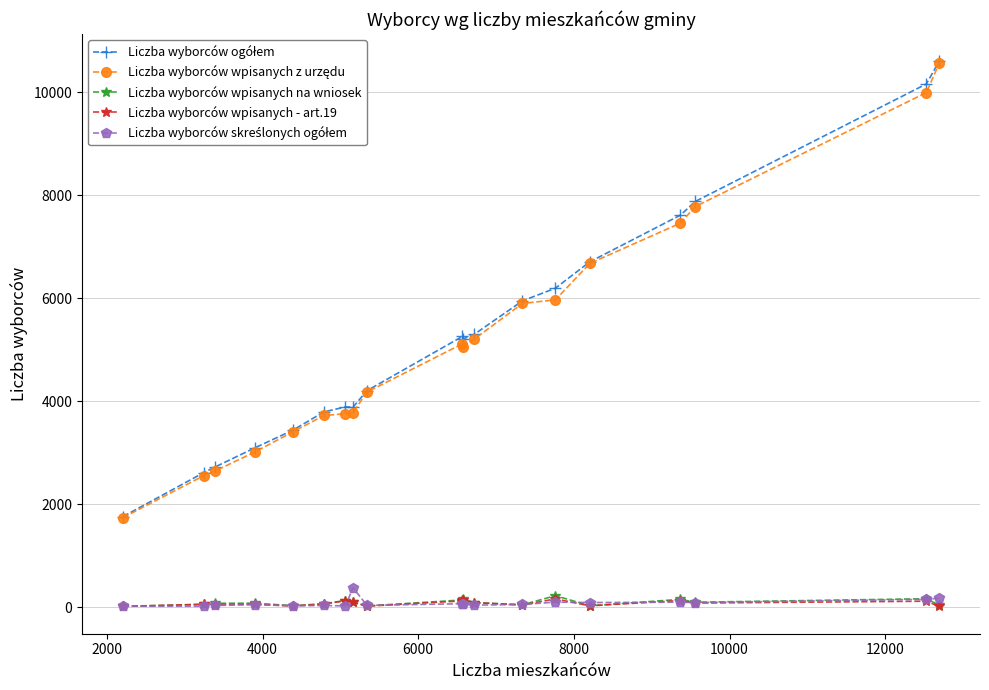

True or false: Liczba wyborców wpisanych na wniosek has more than 1 points higher than both neighbors.

True